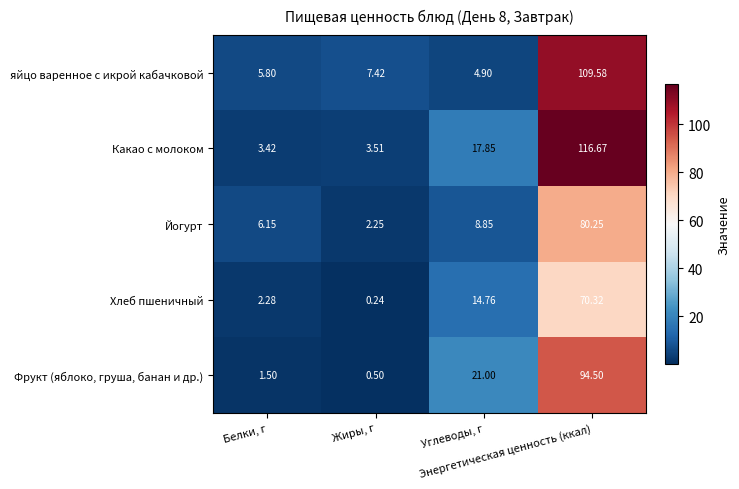

List the series in order of their overall mean, highest first.

Какао с молоком, яйцо варенное с икрой кабачковой, Фрукт (яблоко, груша, банан и др.), Йогурт, Хлеб пшеничный